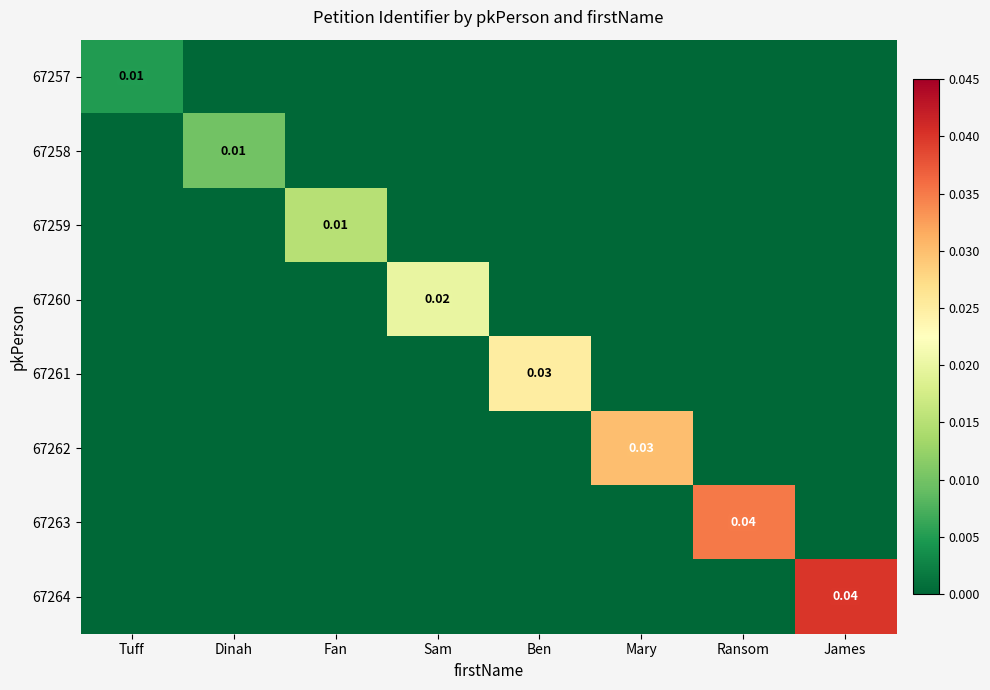

The 67258 series shows 0.0 at Dinah. True or false?

True